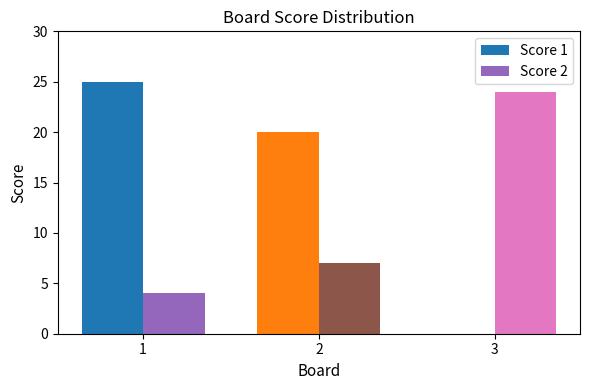

At which label is Score 1 closest to 12?

2